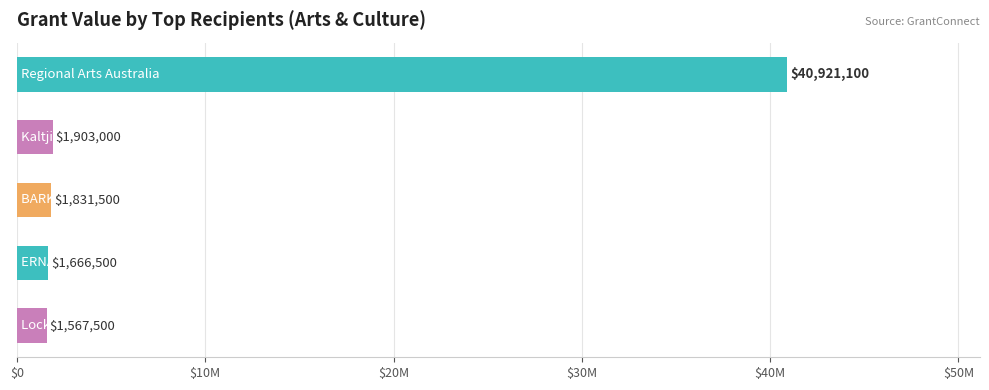

Does the chart contain any negative values?

No